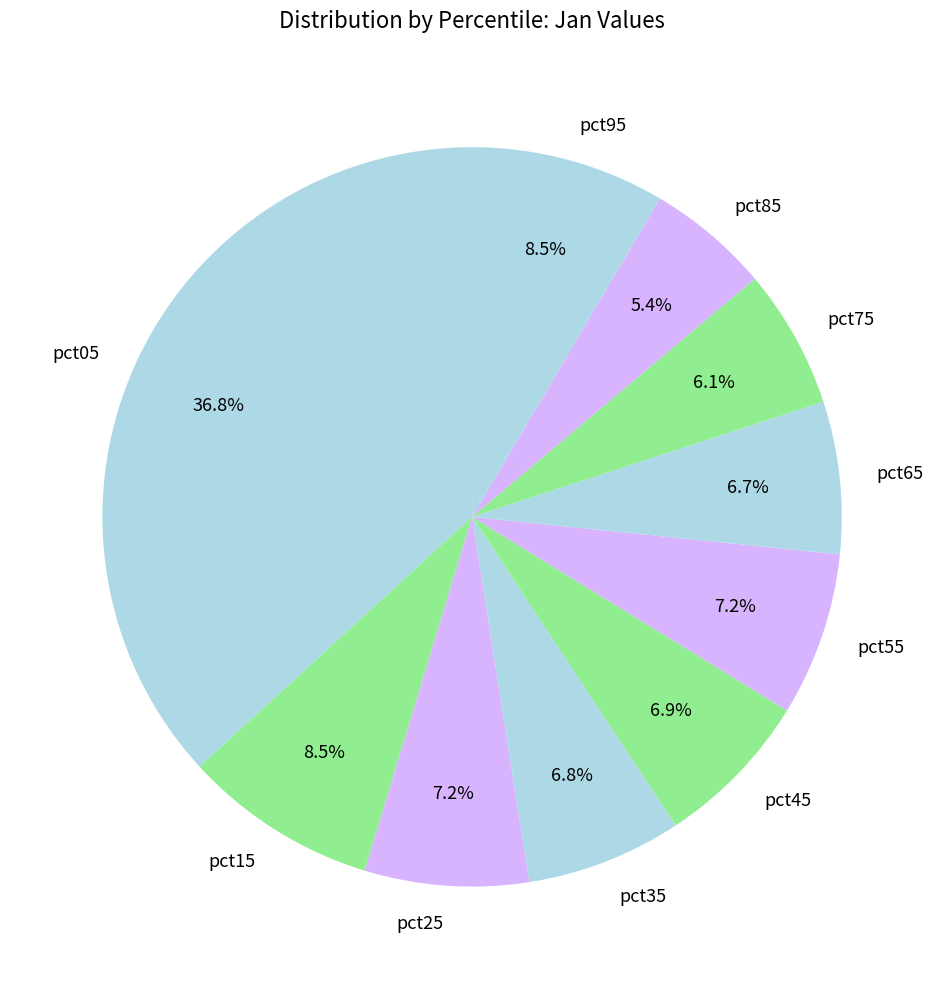

Which has a higher value, pct85 or pct15?

pct15